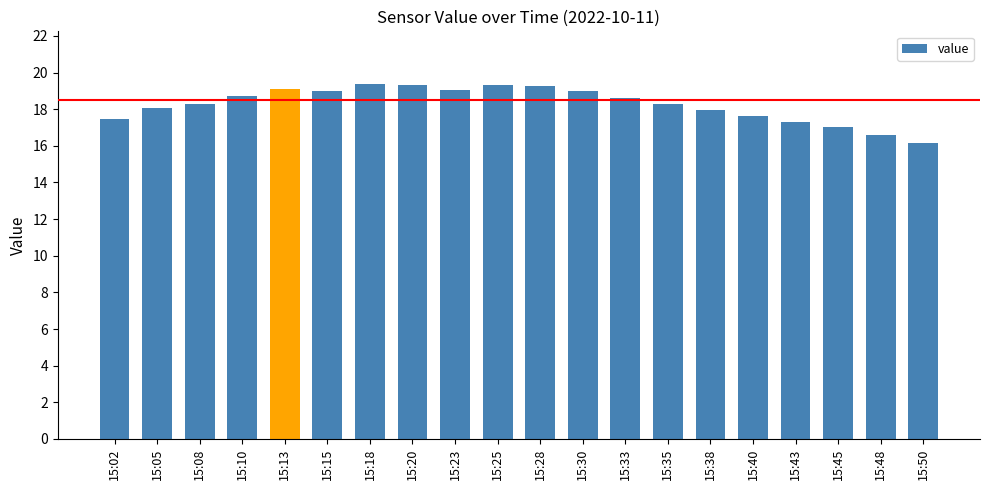

What is the change in value from 15:23 to 15:50?

-2.9